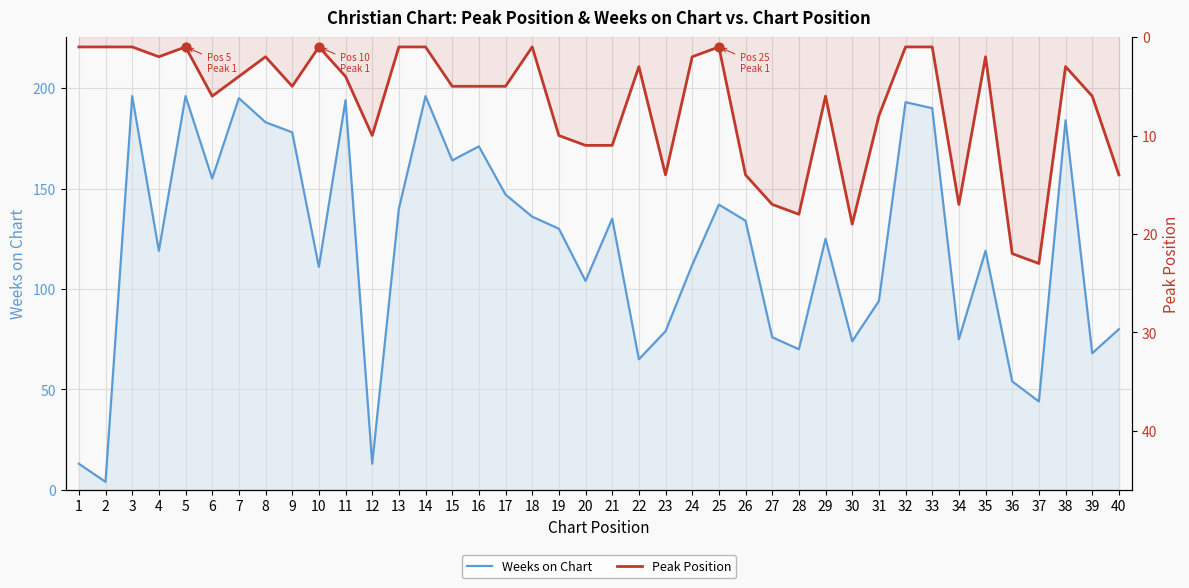

Which series has the largest Y range (max minus min)?

Weeks on Chart